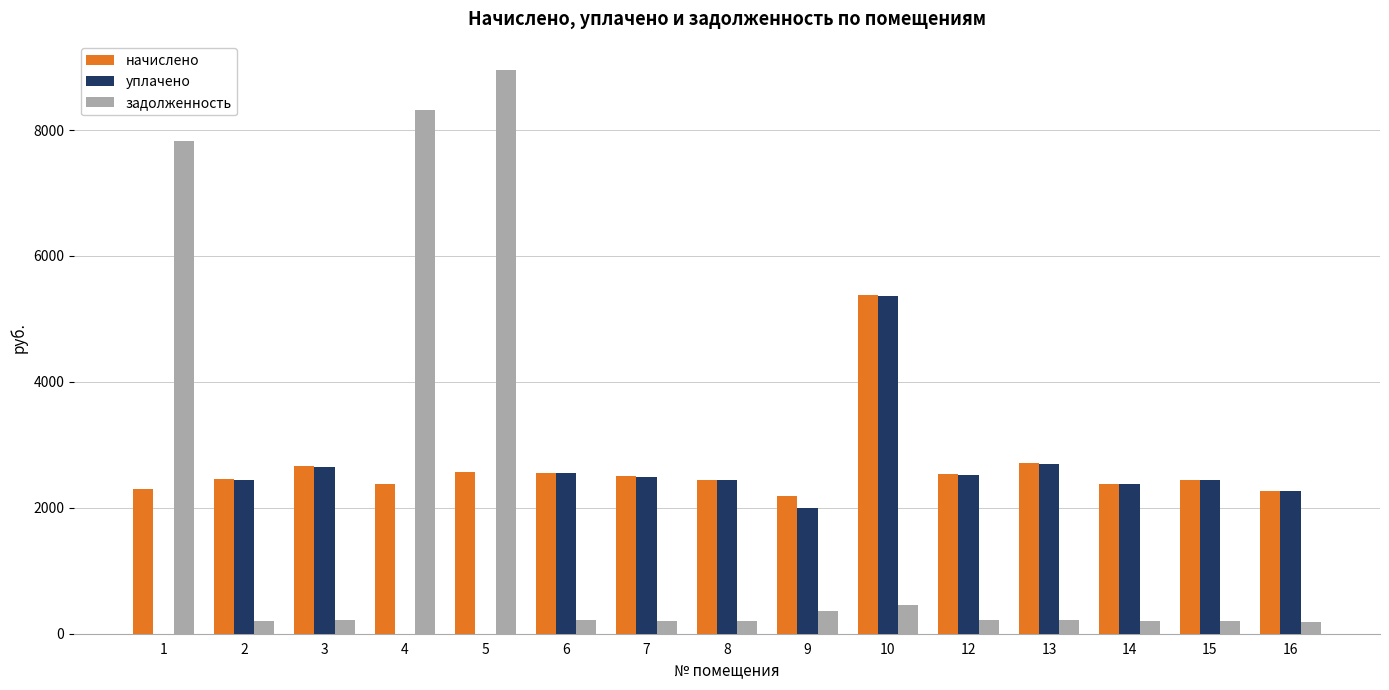

What is the maximum value shown in the chart?

8957.9